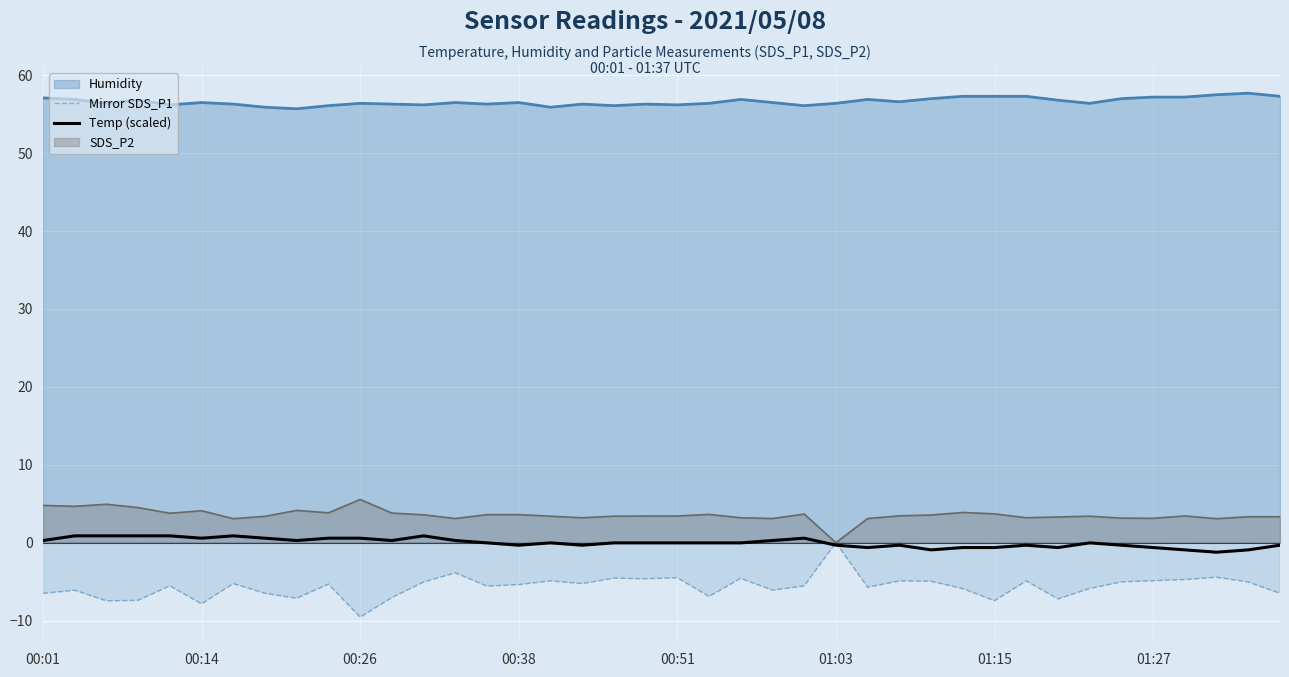

The Mirror SDS_P1 series shows -7.6 at 34. True or false?

False